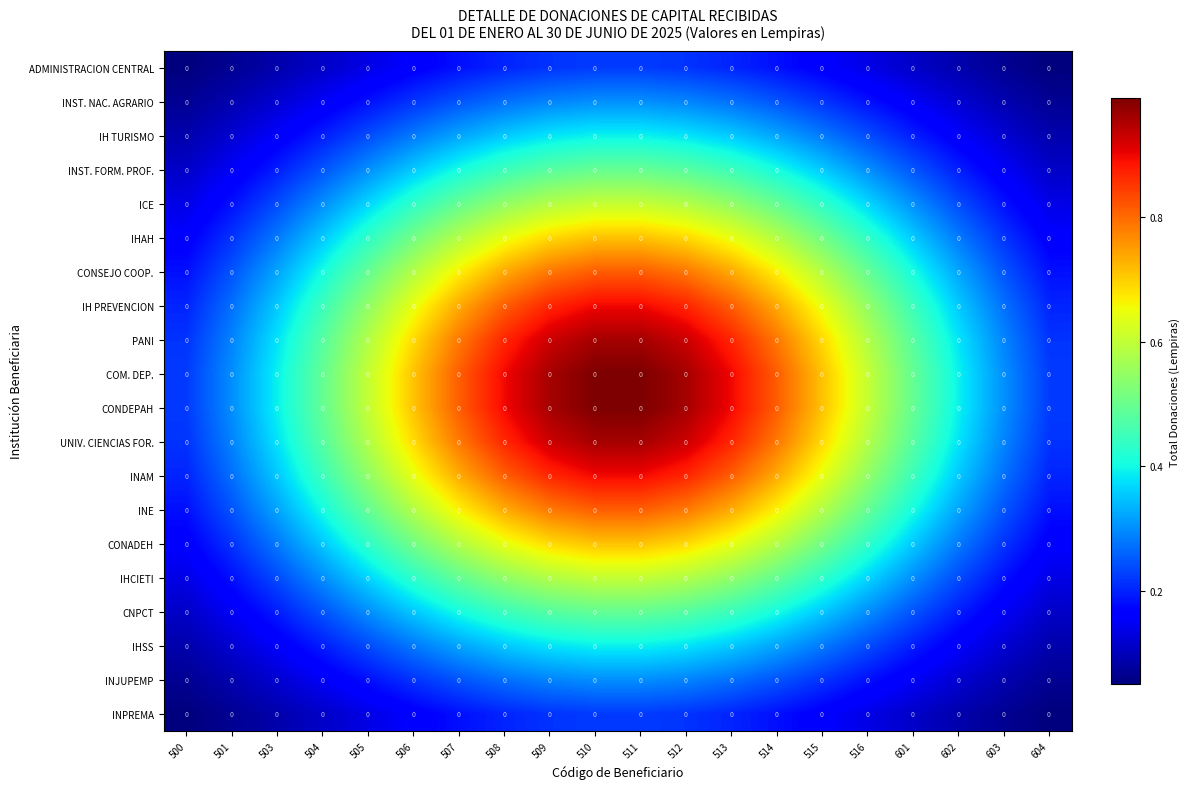

Which has a higher value, 515 or 512?

512